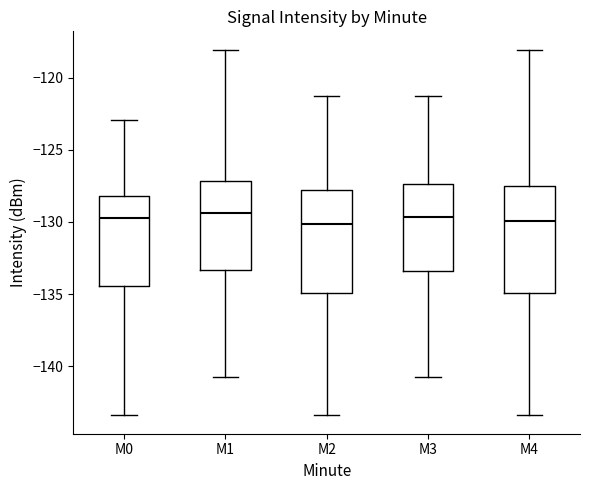

Reading left to right, read every box against the y-axis: the position of its median line, the range the box covers, and the ends of its whiskers. The values are not printed on the chart, so give them approximately, as read against the axis.

M0: median -129.5, box -134.5 to -128.0, whiskers -143.5 to -123.0
M1: median -129.5, box -133.5 to -127.0, whiskers -140.5 to -118.0
M2: median -130.0, box -135.0 to -128.0, whiskers -143.5 to -121.5
M3: median -129.5, box -133.5 to -127.5, whiskers -140.5 to -121.5
M4: median -130.0, box -135.0 to -127.5, whiskers -143.5 to -118.0